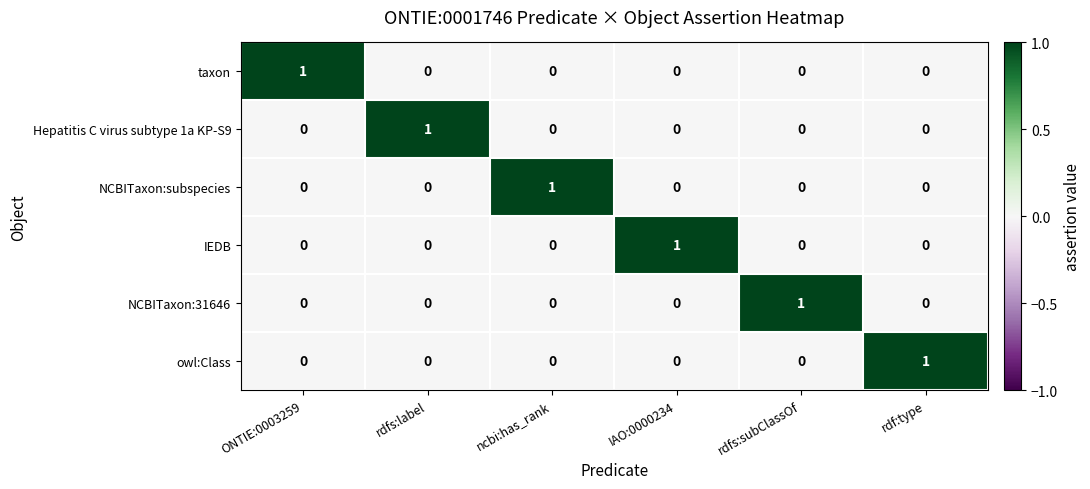

At which label does Hepatitis C virus subtype 1a KP-S9 reach its peak?

rdfs:label